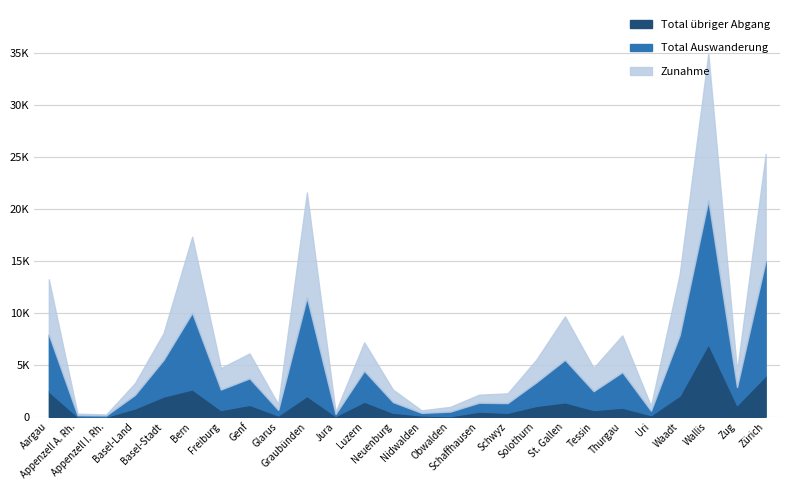

Where does the Zunahme series first go above 2174?

Aargau